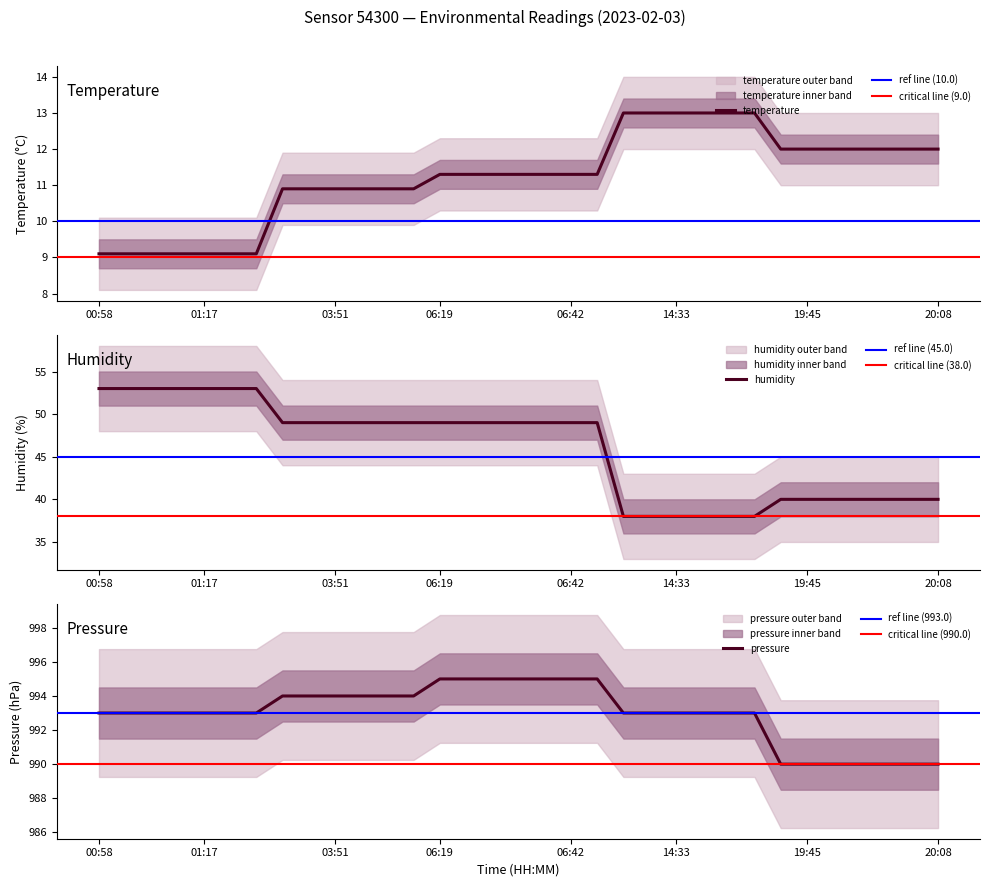

What is the difference between the pressure values at 20:04 and 01:17?

3.0